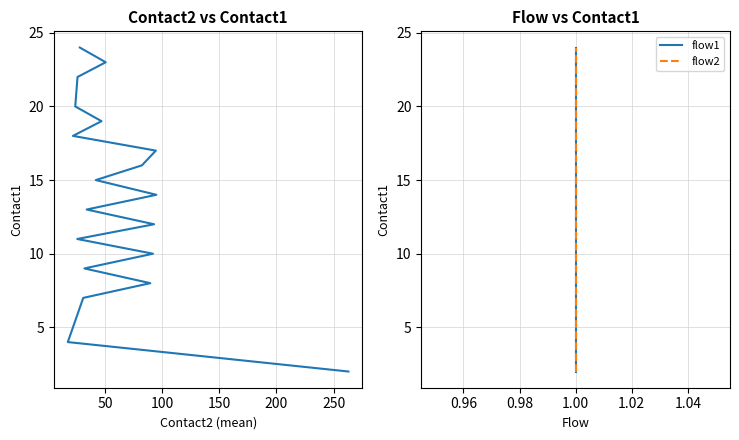

How many lines are shown in the chart?

3